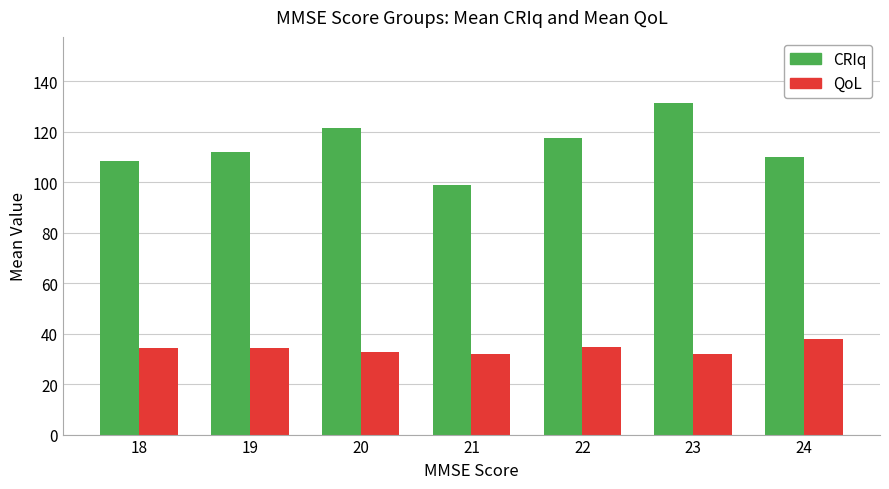

The value of CRIq at 24 is 110.0. True or false?

True